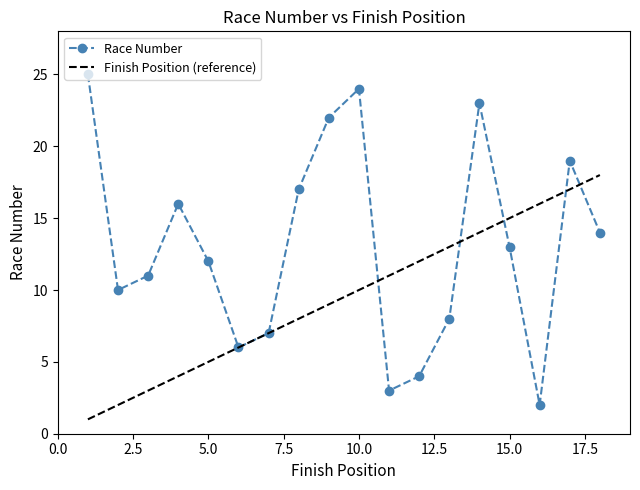

What is the difference between the maximum and minimum values in the Race Number series?

23